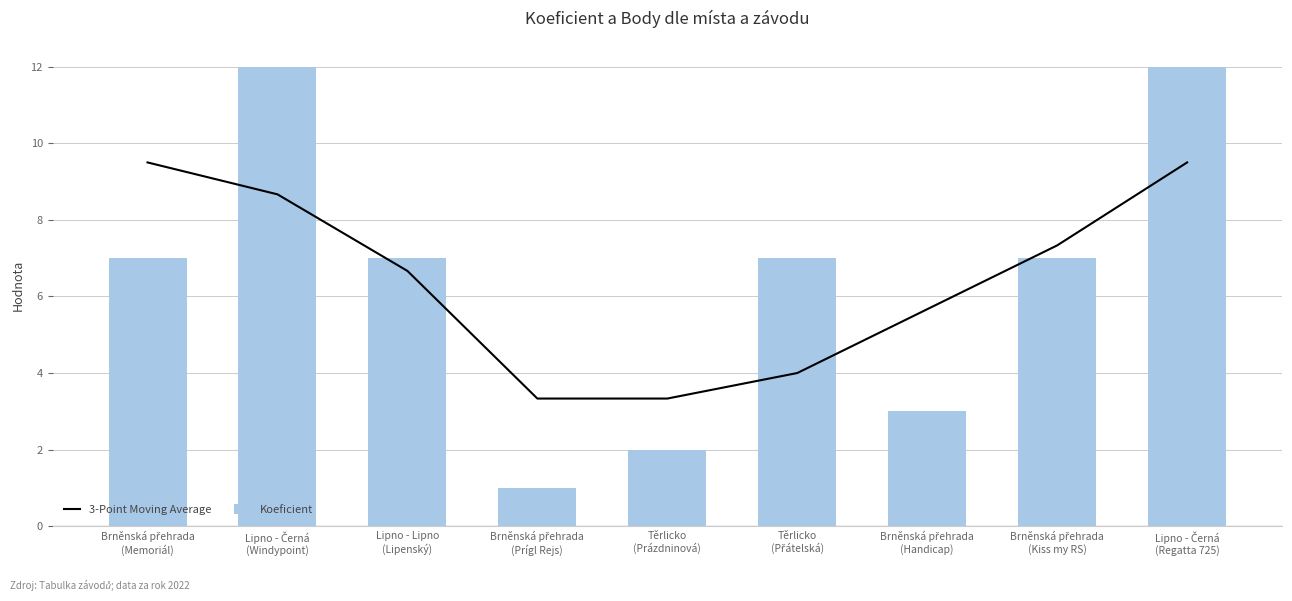

What is the greatest value displayed?

12.0